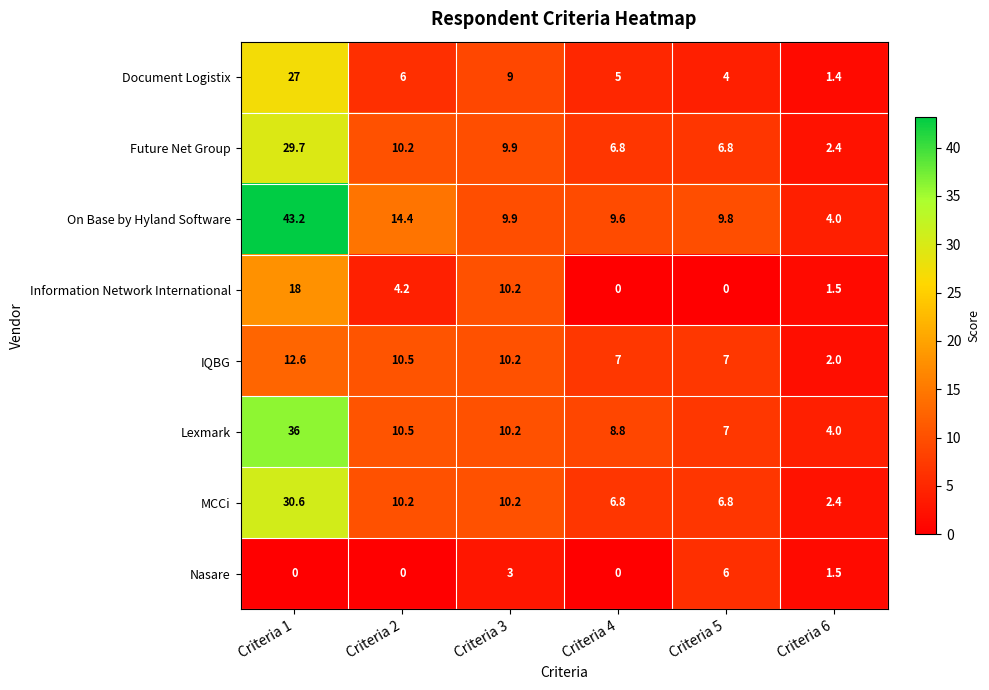

True or false: Lexmark has a value of 6.7 at Criteria 2.

False